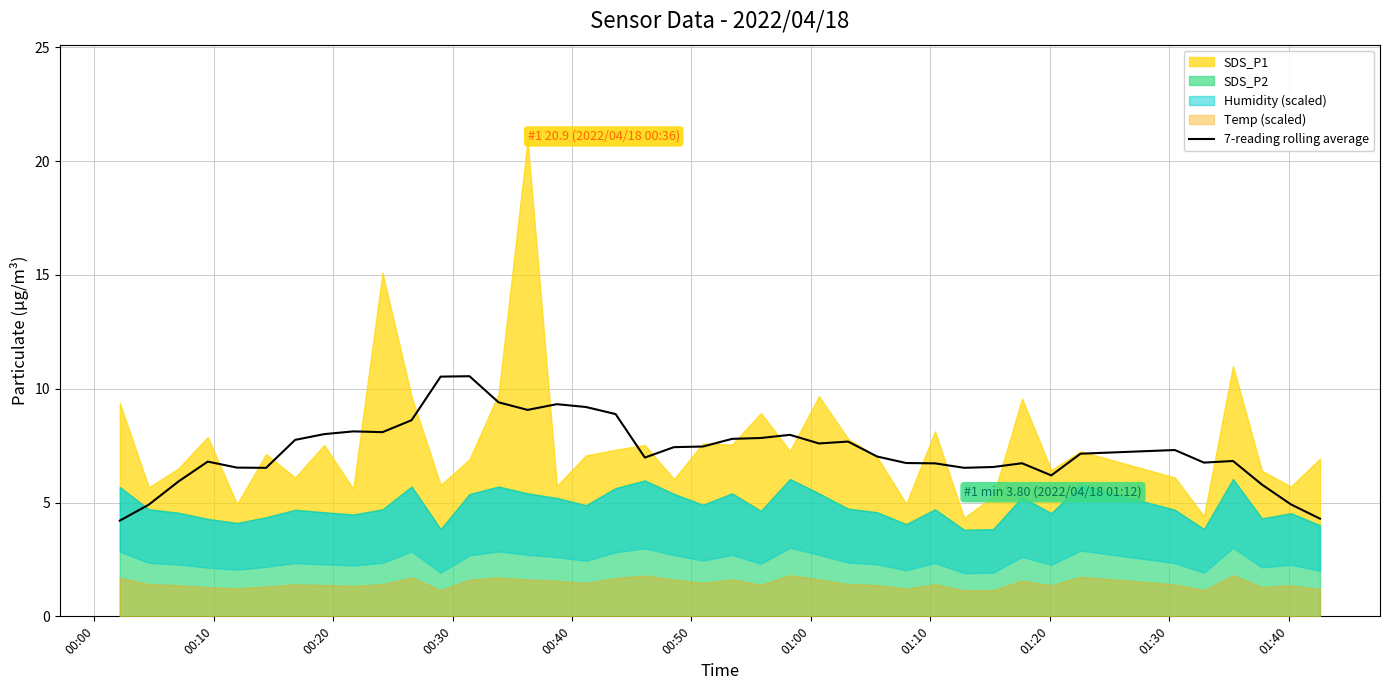

Reading left to right, extract all data points from this chart.

4.2	4.9	5.9	6.8	6.5	6.5	7.8	8.0	8.1	8.1	8.6	10.5	10.6	9.4	9.1	9.3	9.2	8.9	7.0	7.4	7.5	7.8	7.8	8.0	7.6	7.7	7.0	6.7	6.7	6.5	6.6	6.7	6.2	7.1	7.3	6.8	6.8	5.8	4.9	4.3